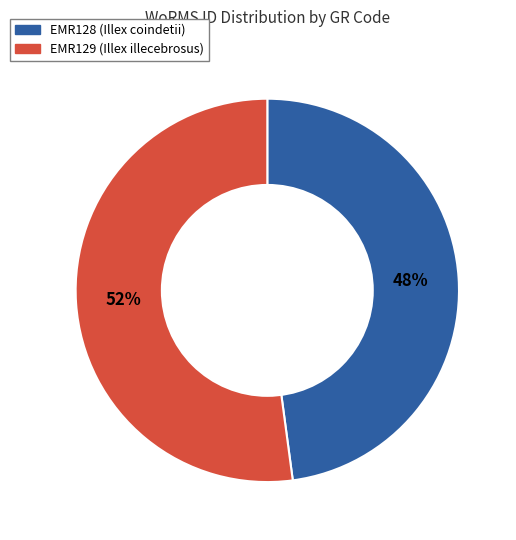

Combined, do EMR129 (Illex illecebrosus) and EMR128 (Illex coindetii) account for over 50%?

Yes